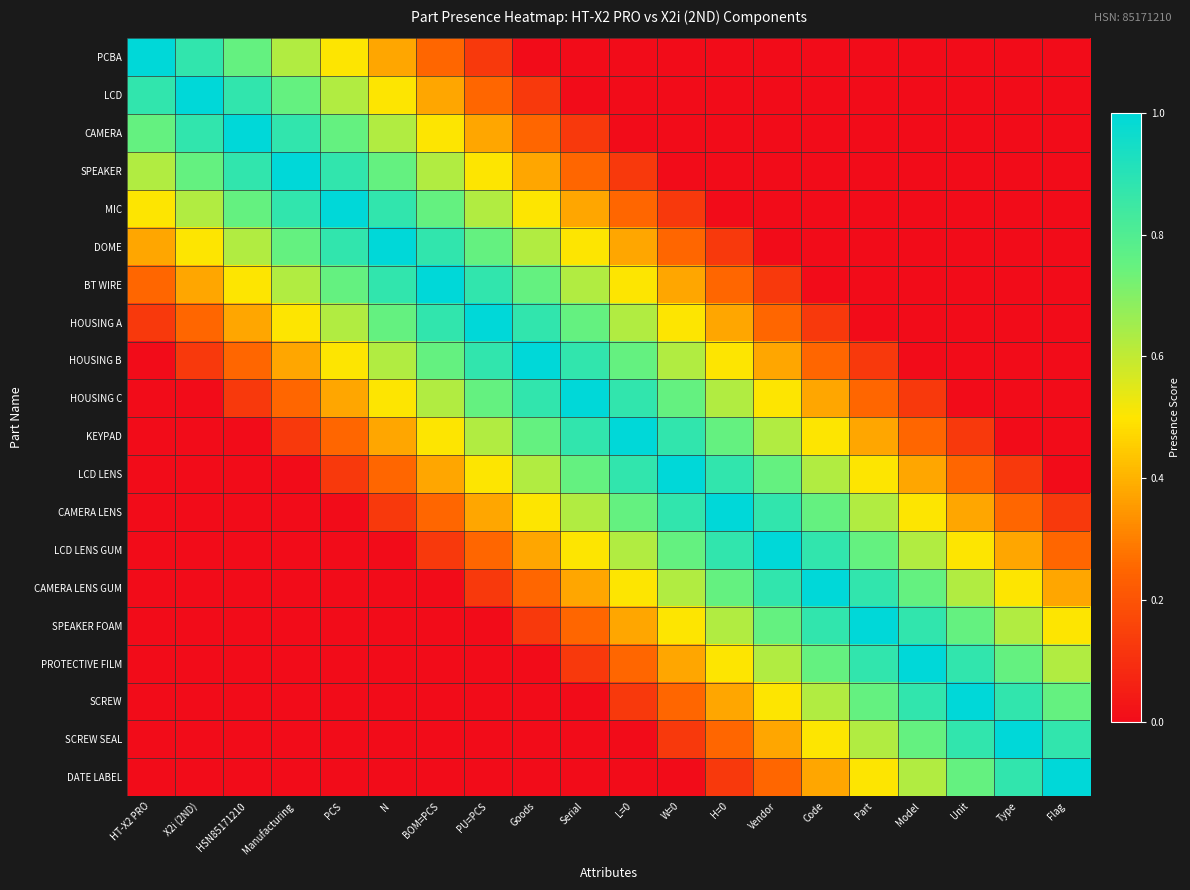

Rank the series by their maximum value, from lowest to highest.

PCBA, LCD, CAMERA, SPEAKER, MIC, DOME, BT WIRE, HOUSING A, HOUSING B, HOUSING C, KEYPAD, LCD LENS, CAMERA LENS, LCD LENS GUM, CAMERA LENS GUM, SPEAKER FOAM, PROTECTIVE FILM, SCREW, SCREW SEAL, DATE LABEL